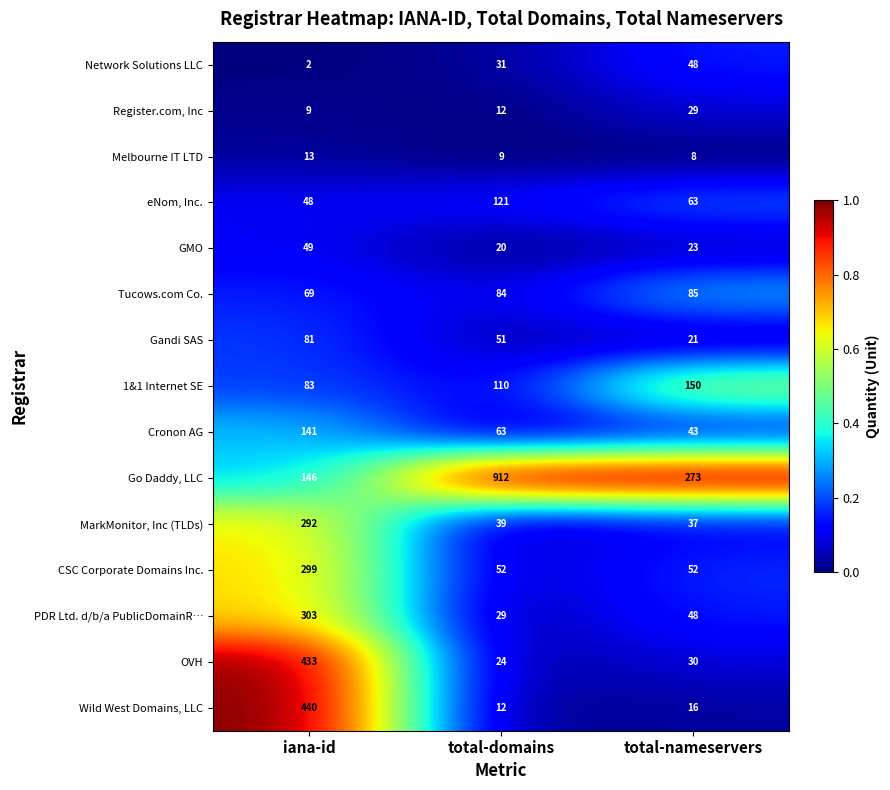

What is the sum of the Go Daddy, LLC values at total-nameservers and iana-id?

419